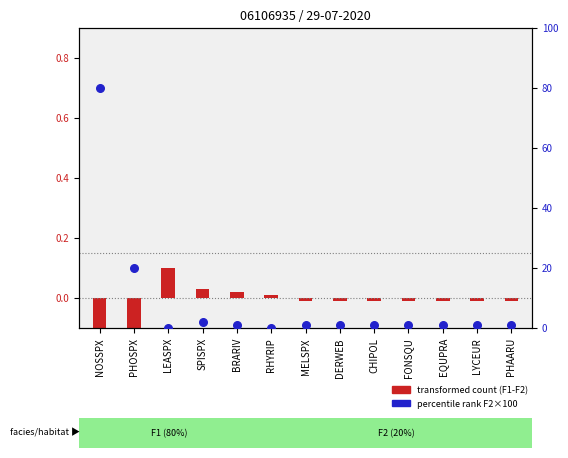

What is the ratio of the value at NOSSPX to the value at SPISPX?

40.0